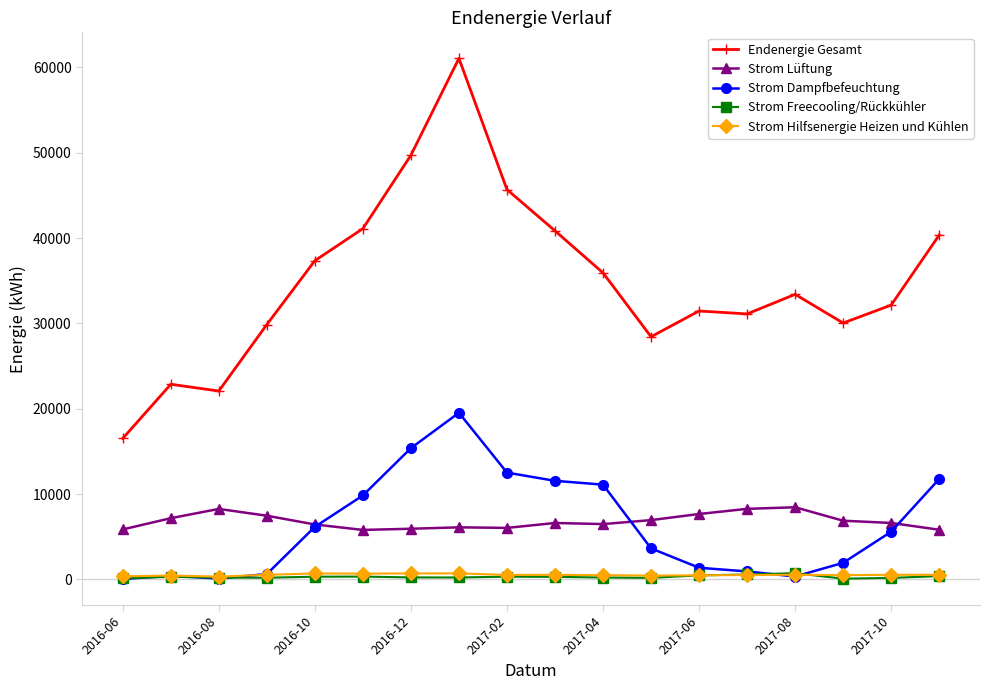

What is the value of the Endenergie Gesamt point at the 10th from the left?

40844.1